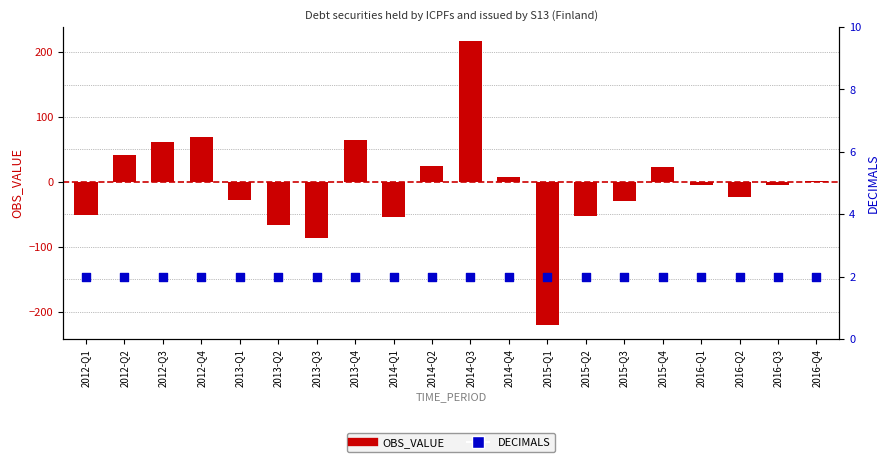

At which category is the sum across all series the highest?

2014-Q3